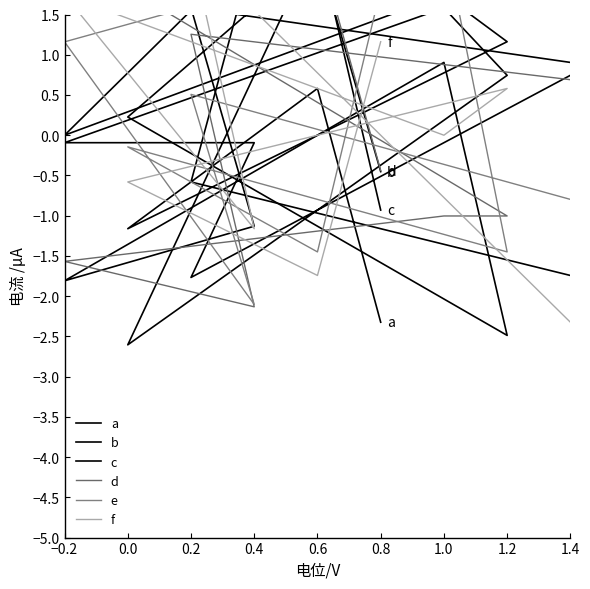

How many series are shown in this chart?

6